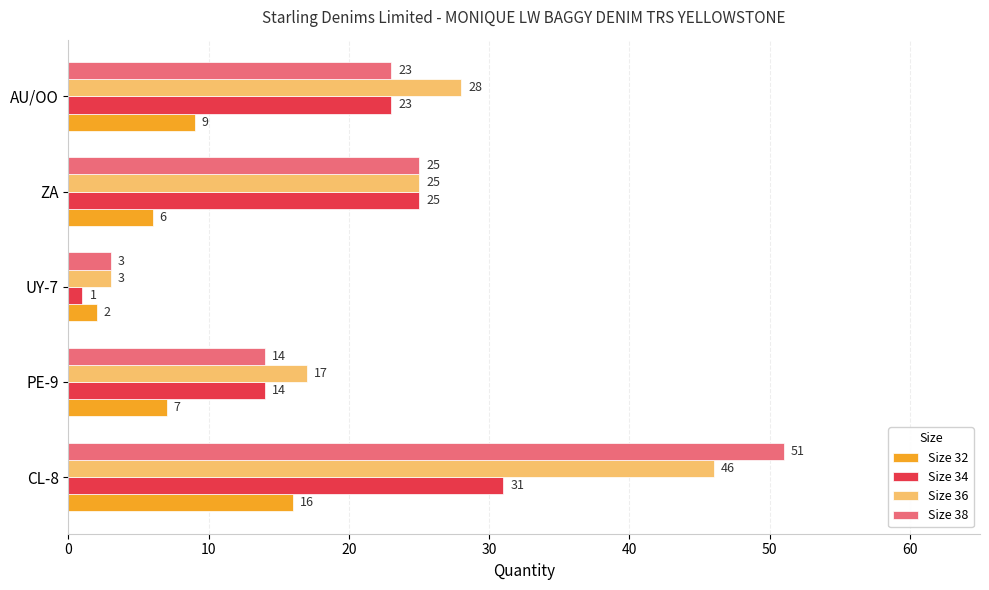

Rank the series by their maximum value, from lowest to highest.

Size 32, Size 34, Size 36, Size 38